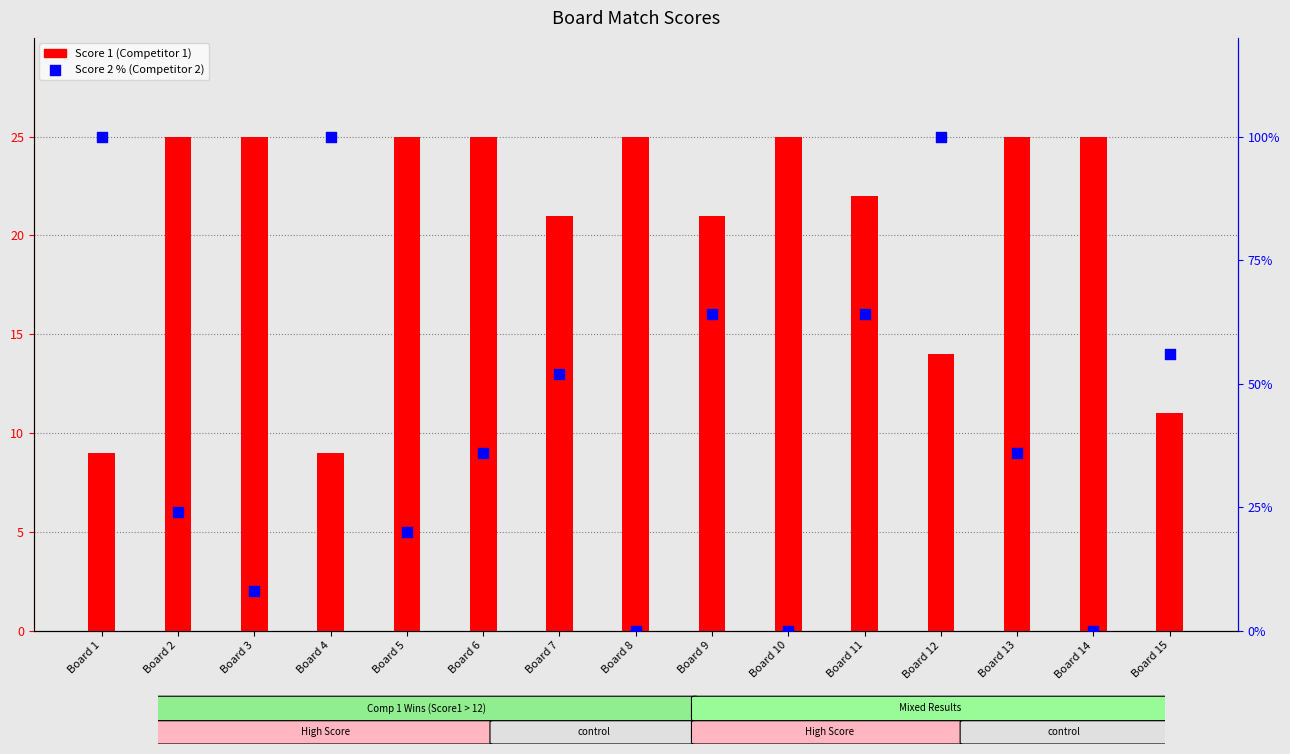

Which series contains the lowest Y value?

Score 2 % (Comp 2)